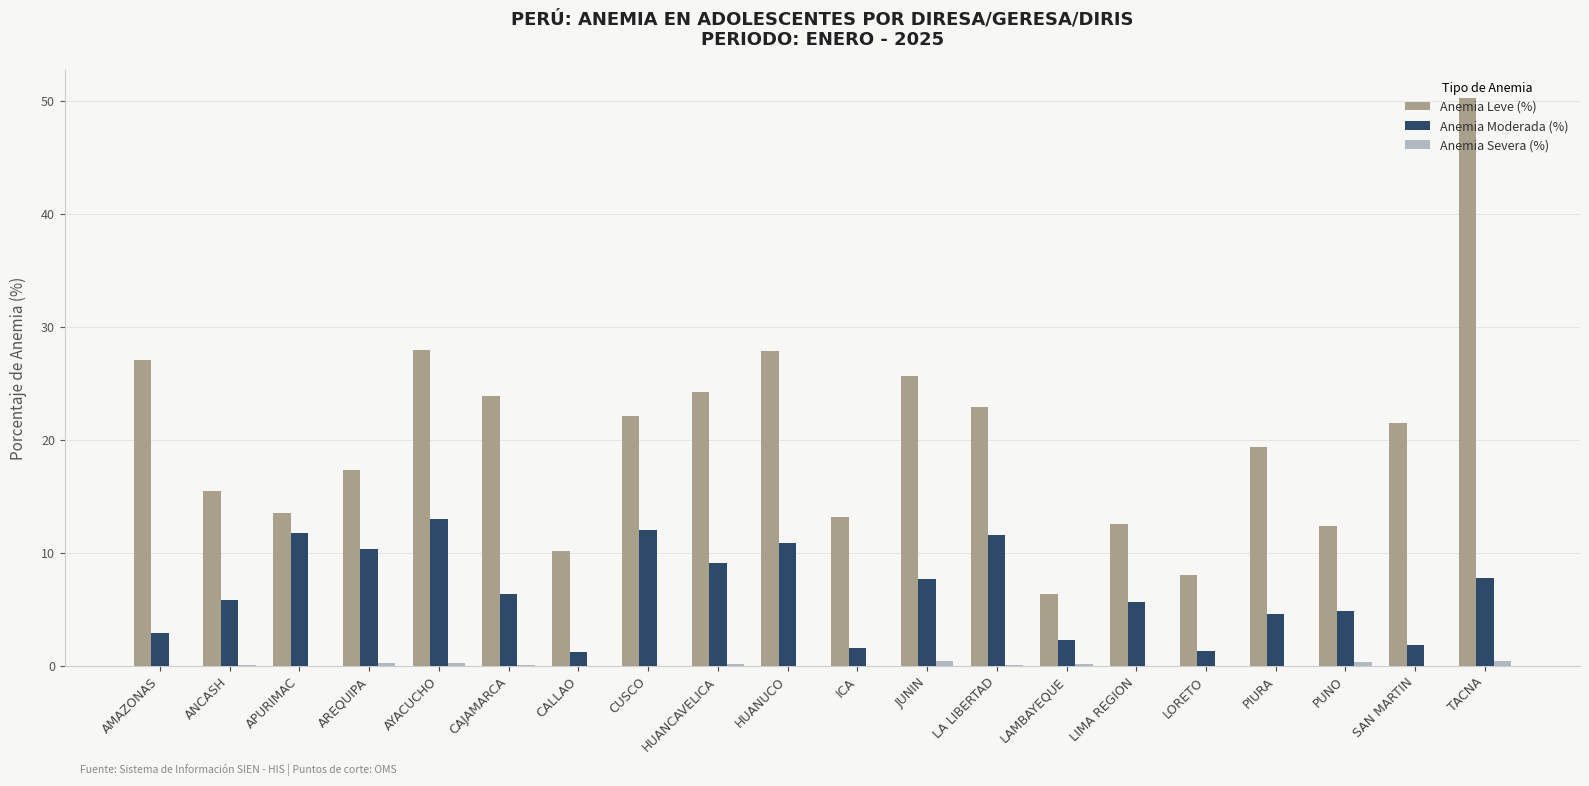

The Anemia Moderada (%) series shows 12.0 at CUSCO. True or false?

True